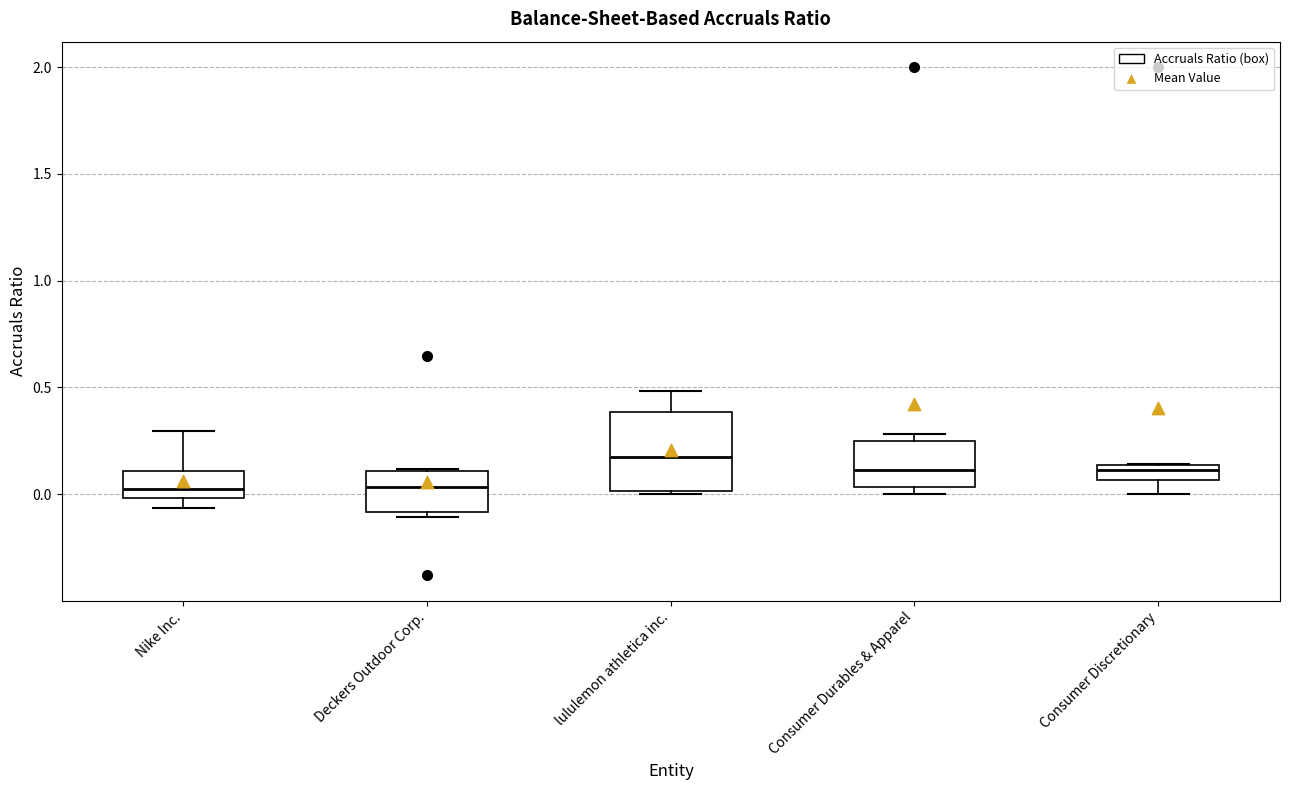

Where is the lower edge of the box for Consumer Durables & Apparel on the y-axis? The values are not printed on the chart, so give them approximately, as read against the axis.

0.05